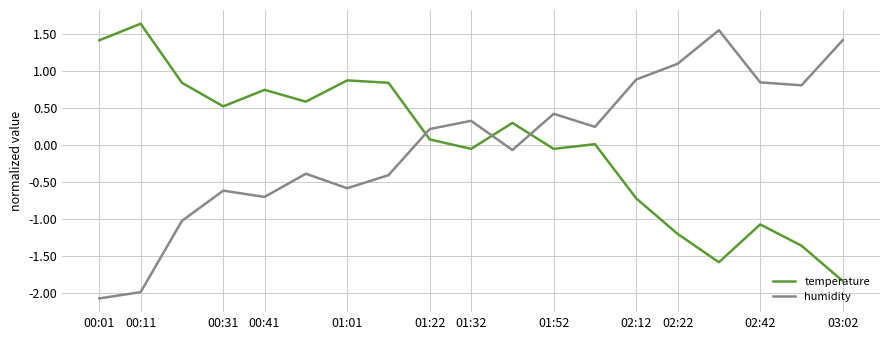

Which series ends up on top after the final intersection of humidity and temperature?

humidity